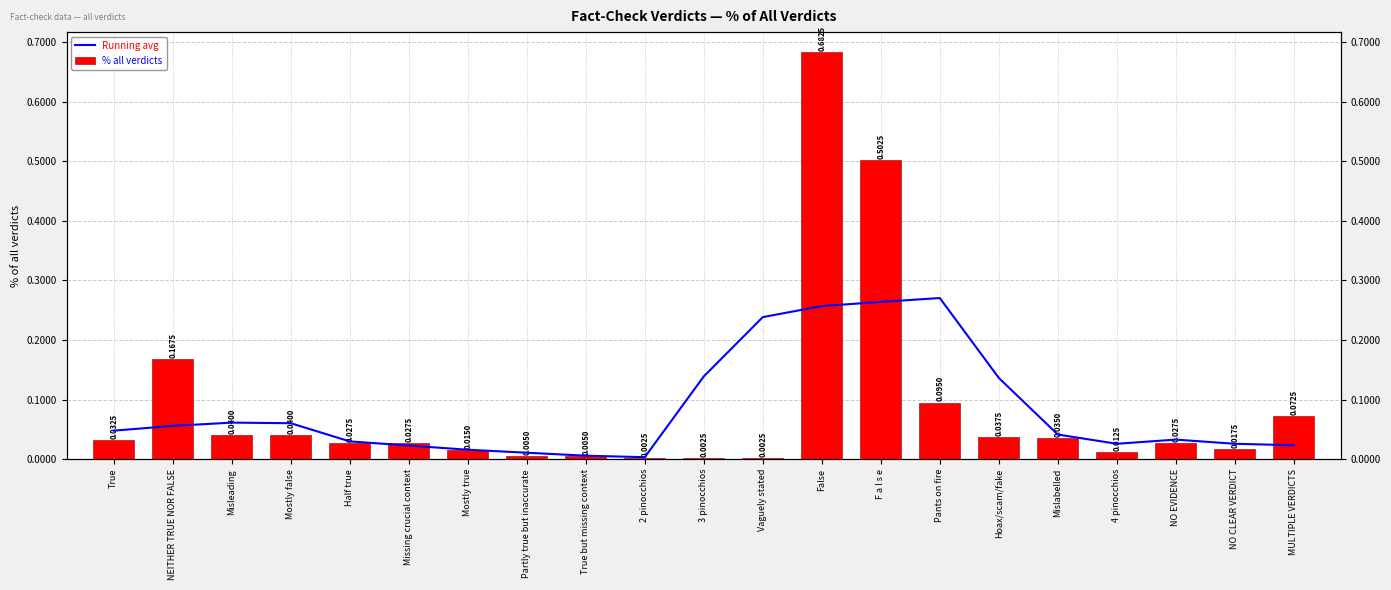

What is the sum of all % all verdicts values?

1.8